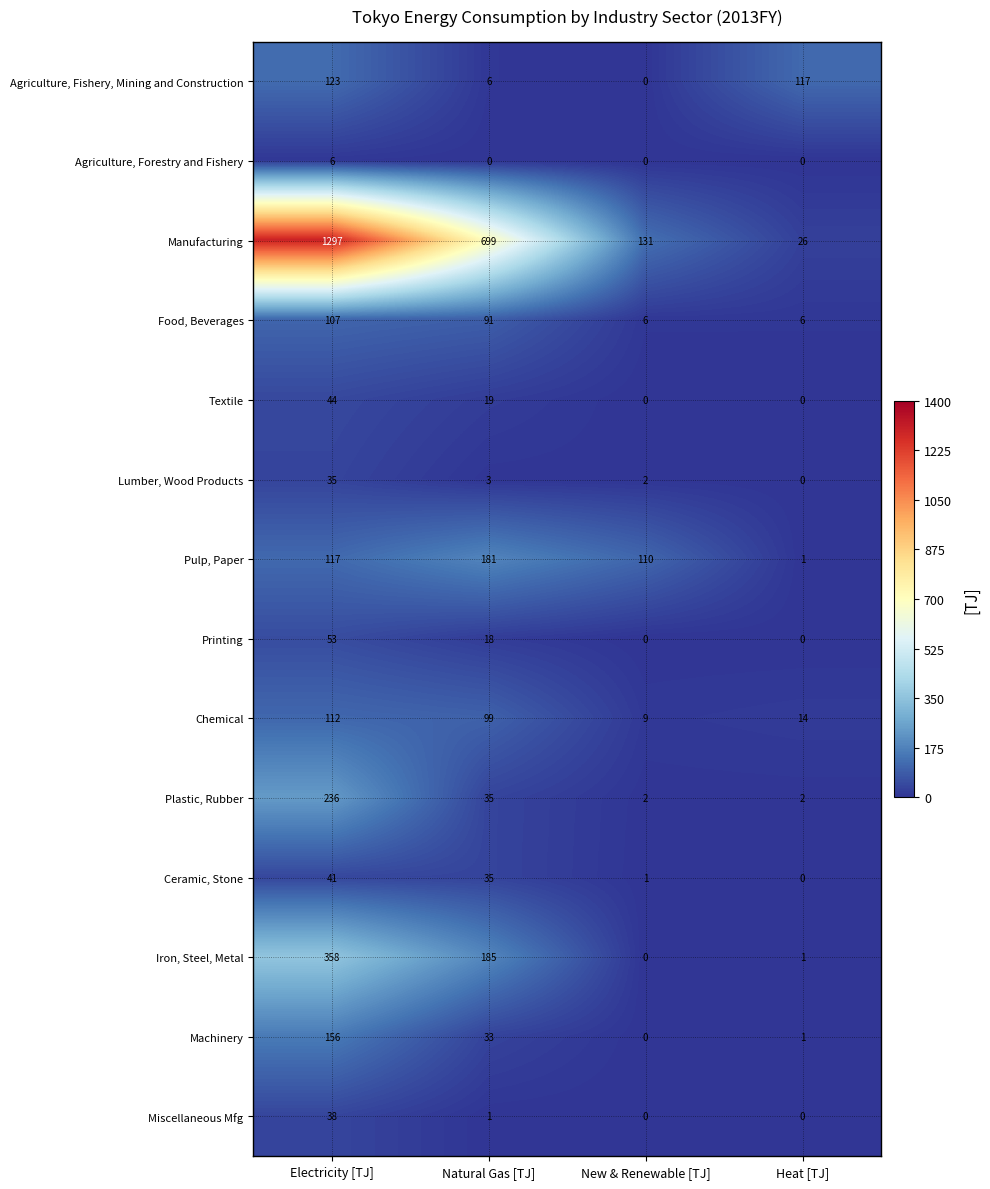

What is the difference between the highest and lowest values at Natural Gas [TJ]?

699